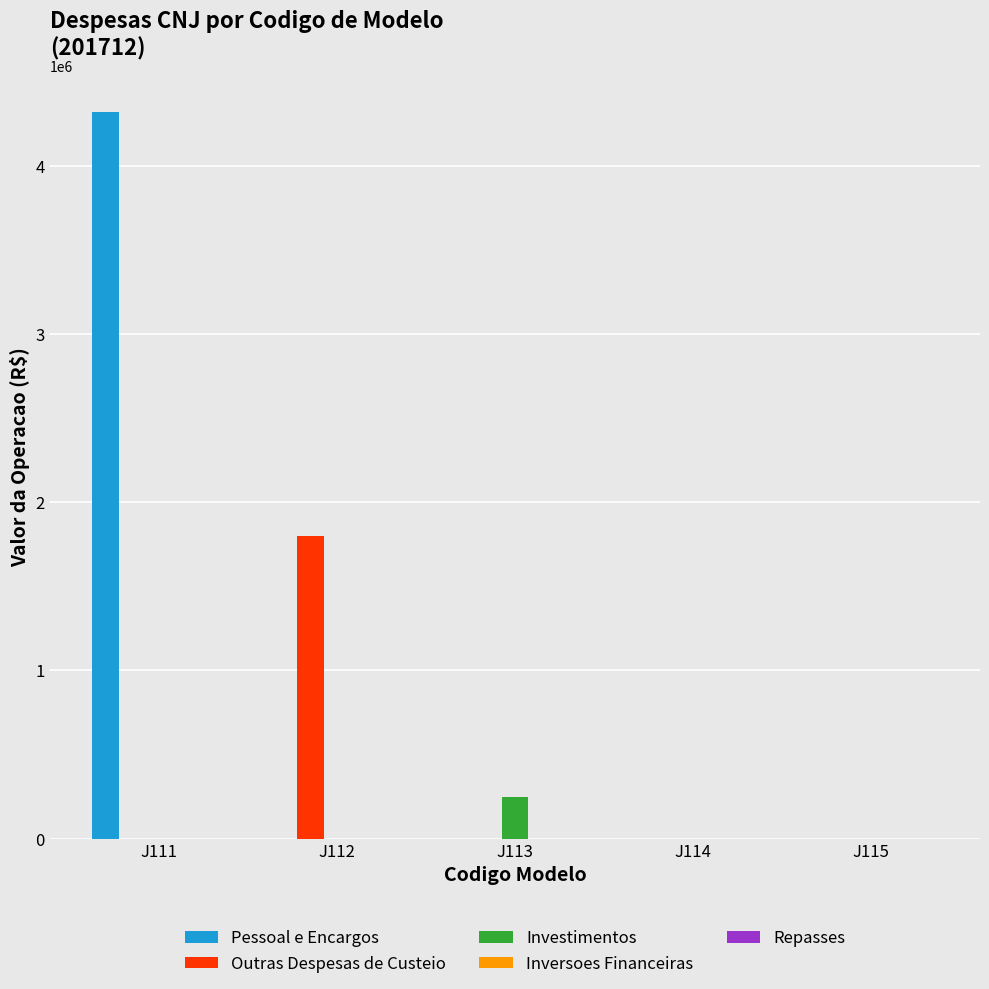

What is the difference between the Pessoal e Encargos values at J111 and J112?

4320295.5